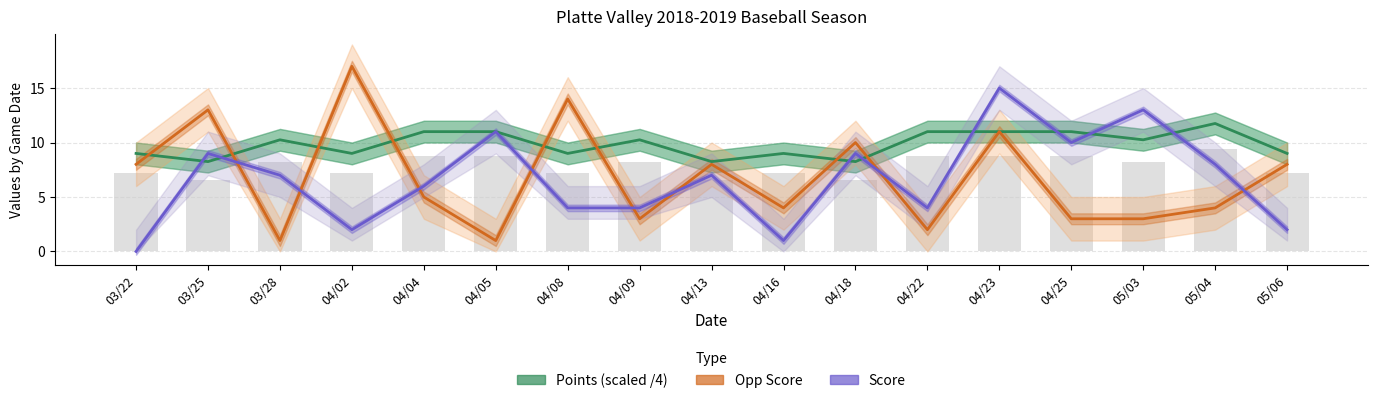

Which series changed the most between 03/22 and 04/02?

Opp Score